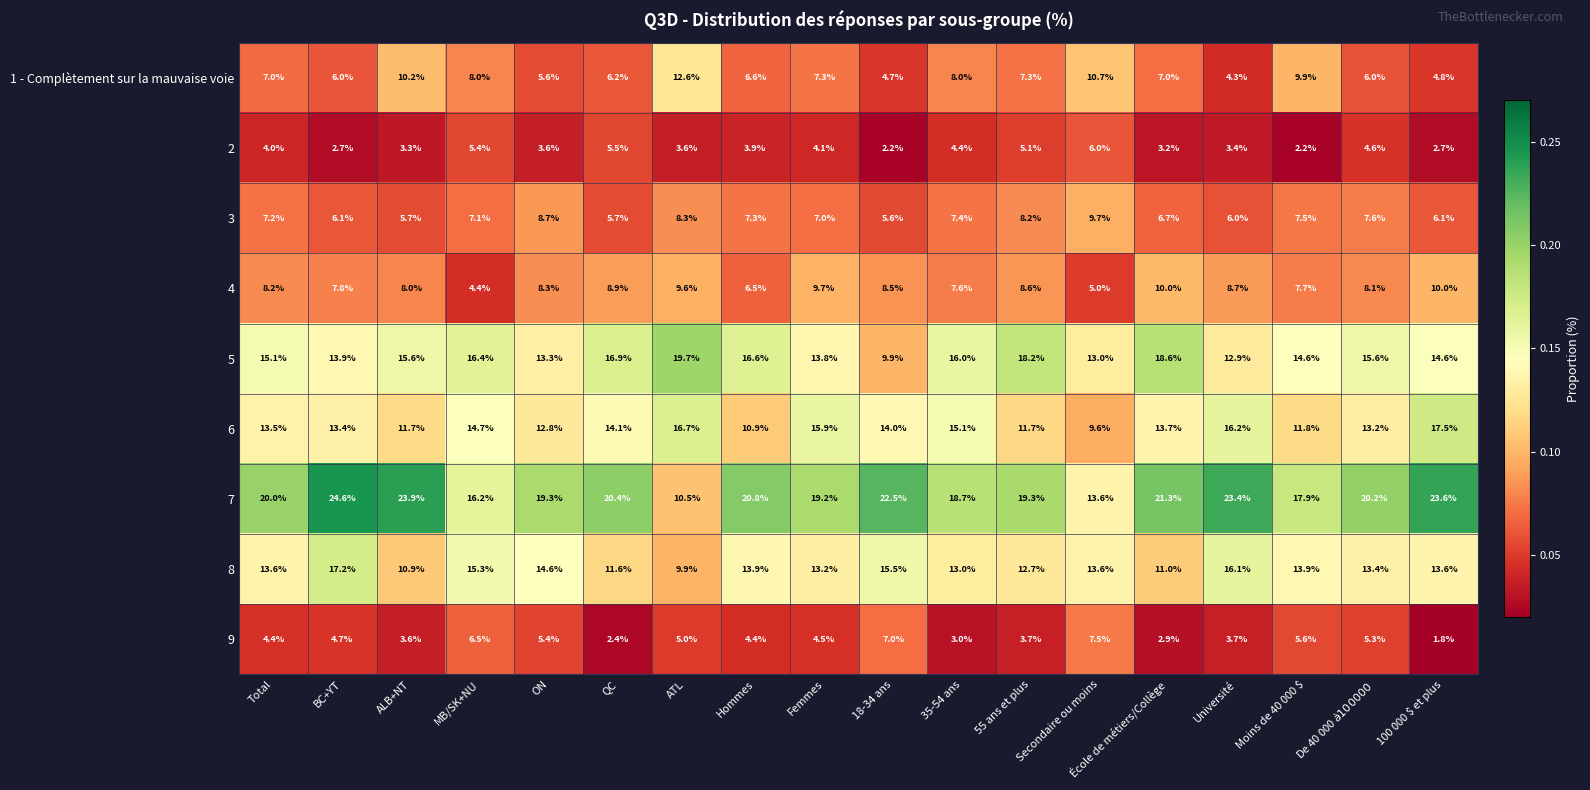

At which category does the chart reach its peak across all series?

BC+YT